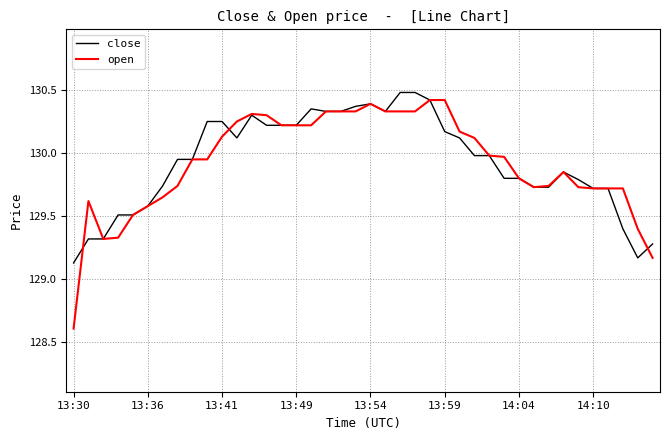

True or false: open has more than 1 points higher than both neighbors.

True